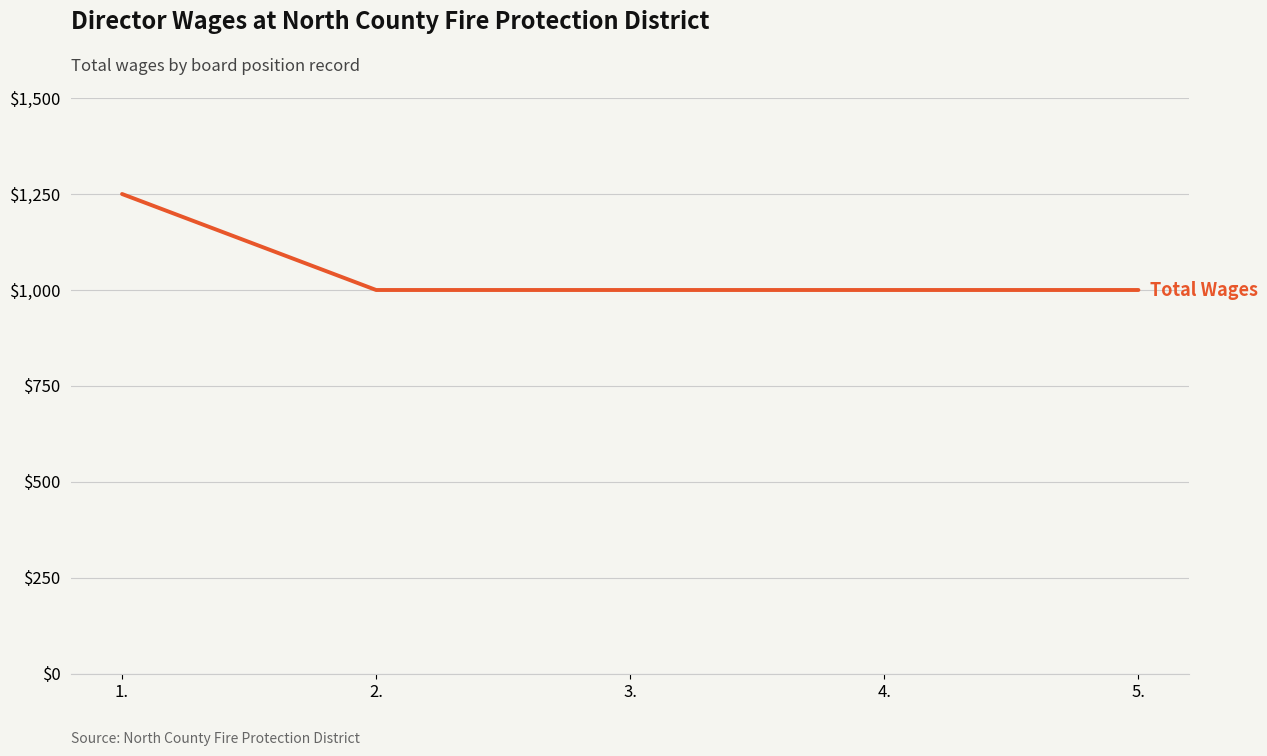

The value at 4. is 1000. True or false?

True